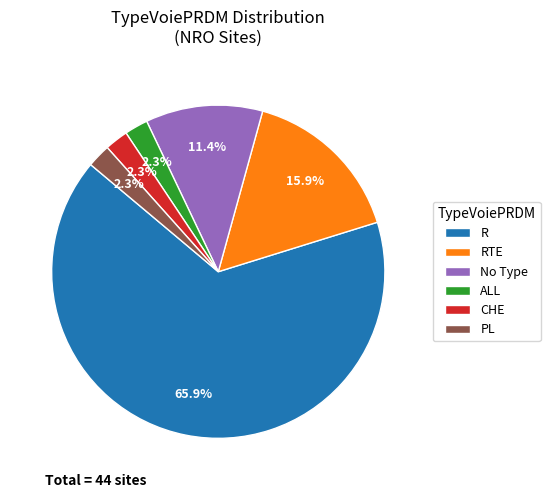

To the nearest percent, what is the difference between the largest and smallest slice percentages?

64%